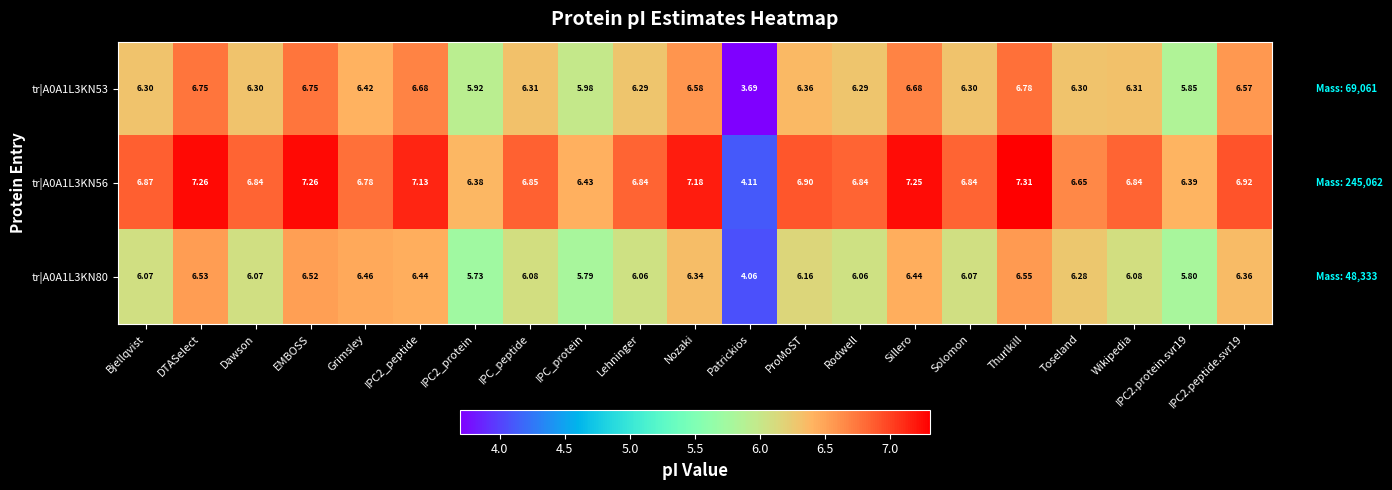

At which category is the sum across all series the highest?

Thurlkill